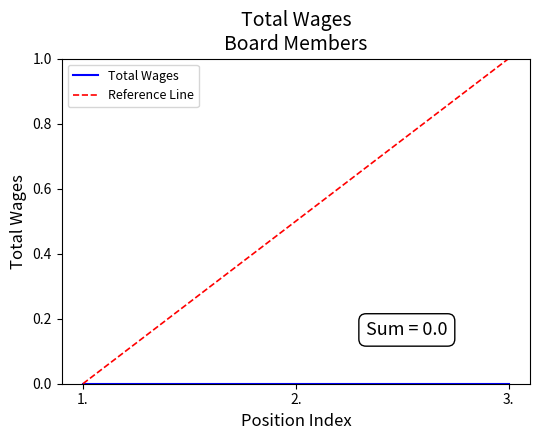

What position from the right is 3.?

1